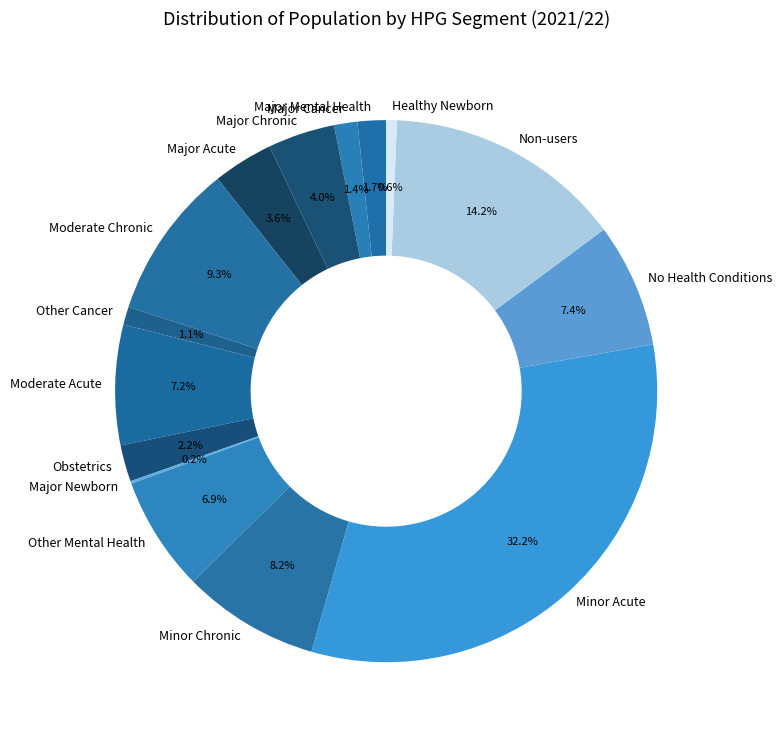

Approximately how many times larger is the value at Minor Acute compared to Other Mental Health?

4.7